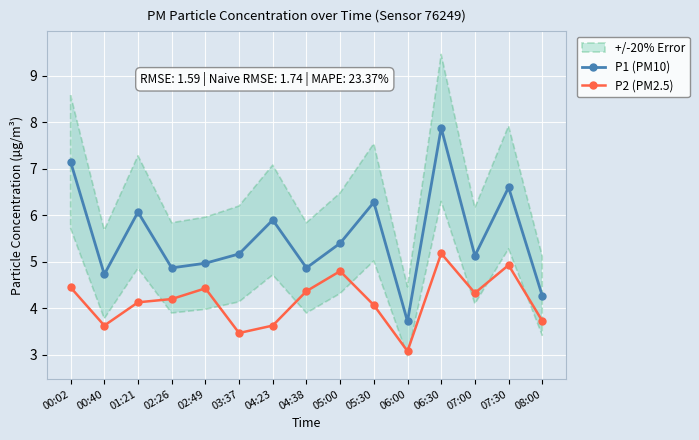

Which has a higher value, 02:26 or 02:49?

02:49